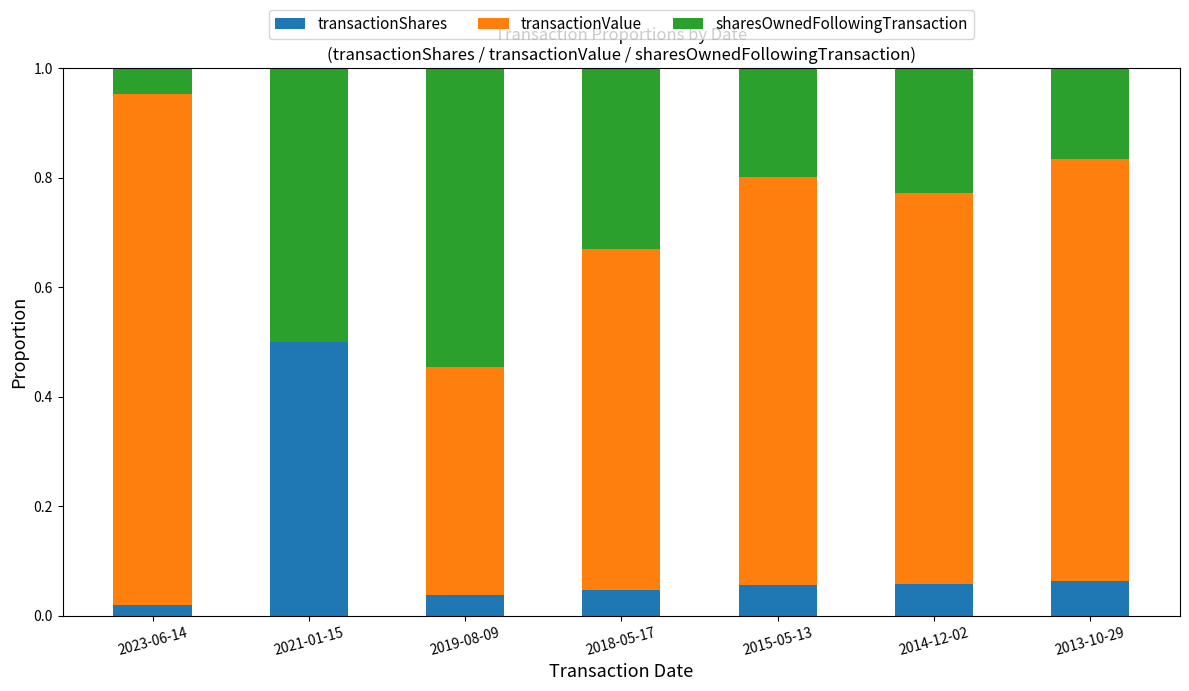

At which label does transactionShares reach its peak?

2021-01-15